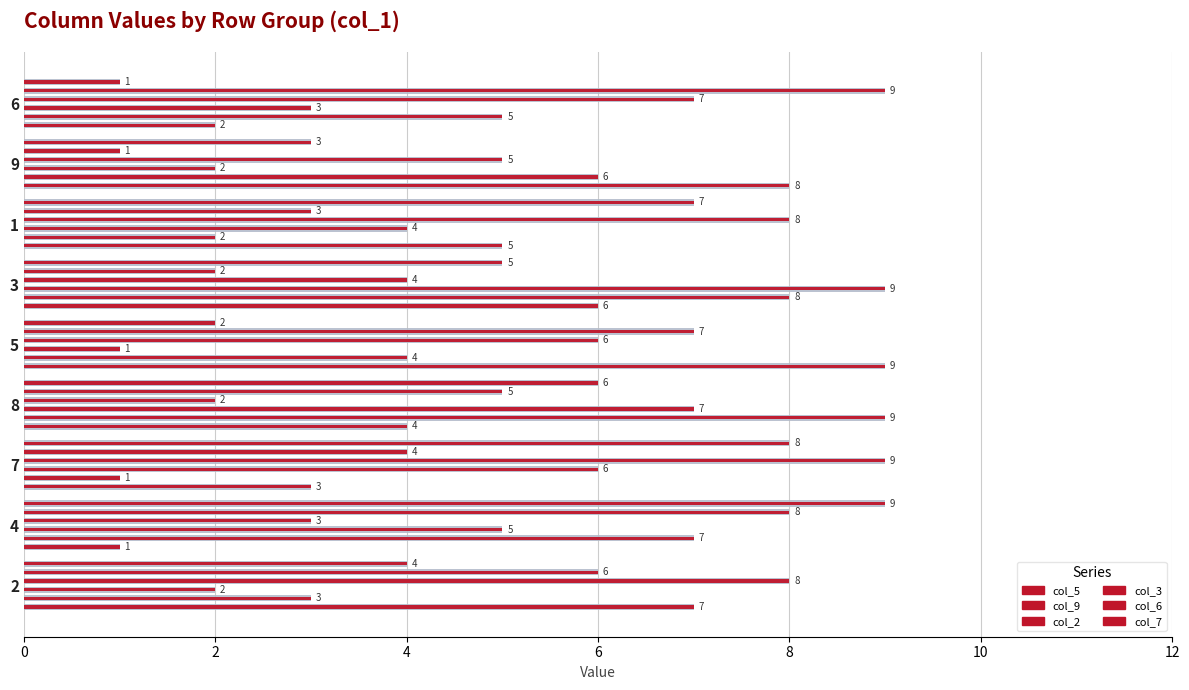

At how many categories does at least one series exceed 2?

9